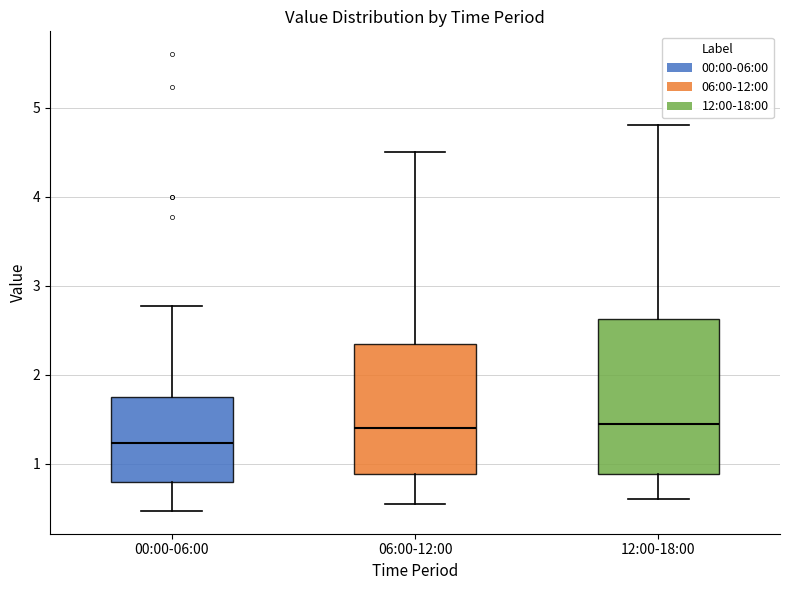

Where does the median line of the box for 06:00-12:00 sit on the y-axis? The values are not printed on the chart, so give them approximately, as read against the axis.

1.4